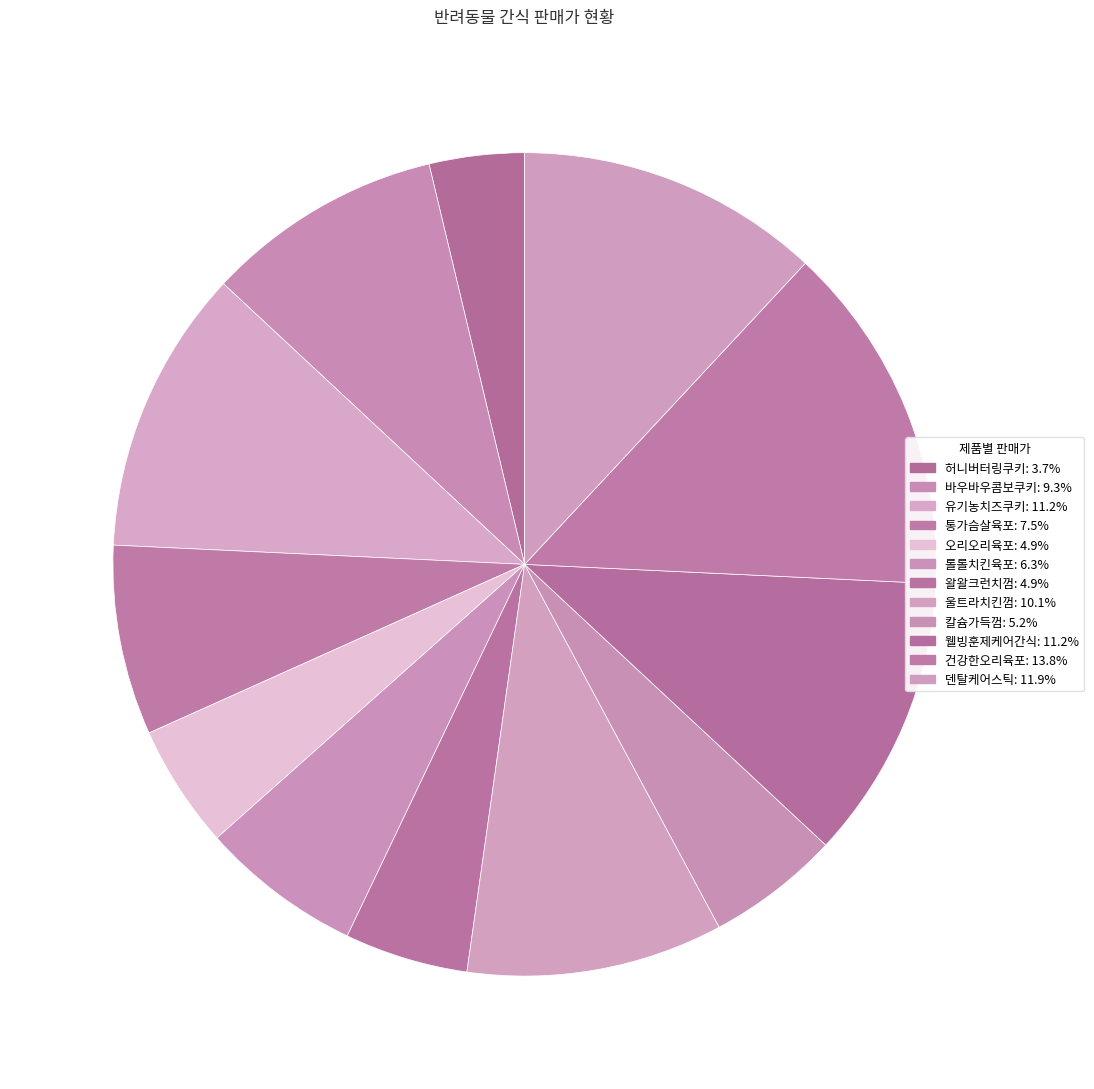

Does 바우바우콤보쿠키 represent more than half of the total?

No